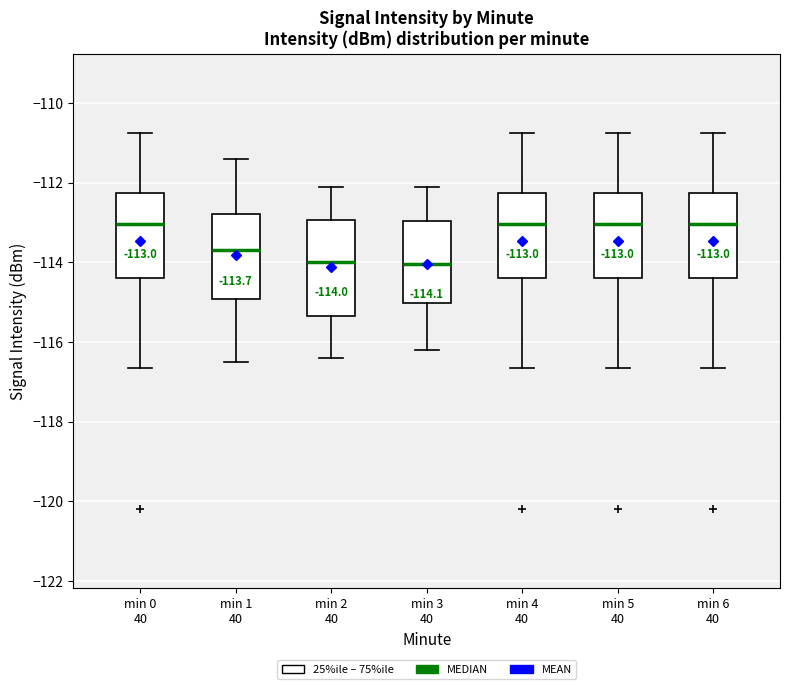

Which box is the tallest, from its lower edge to its upper edge?

min 2 40